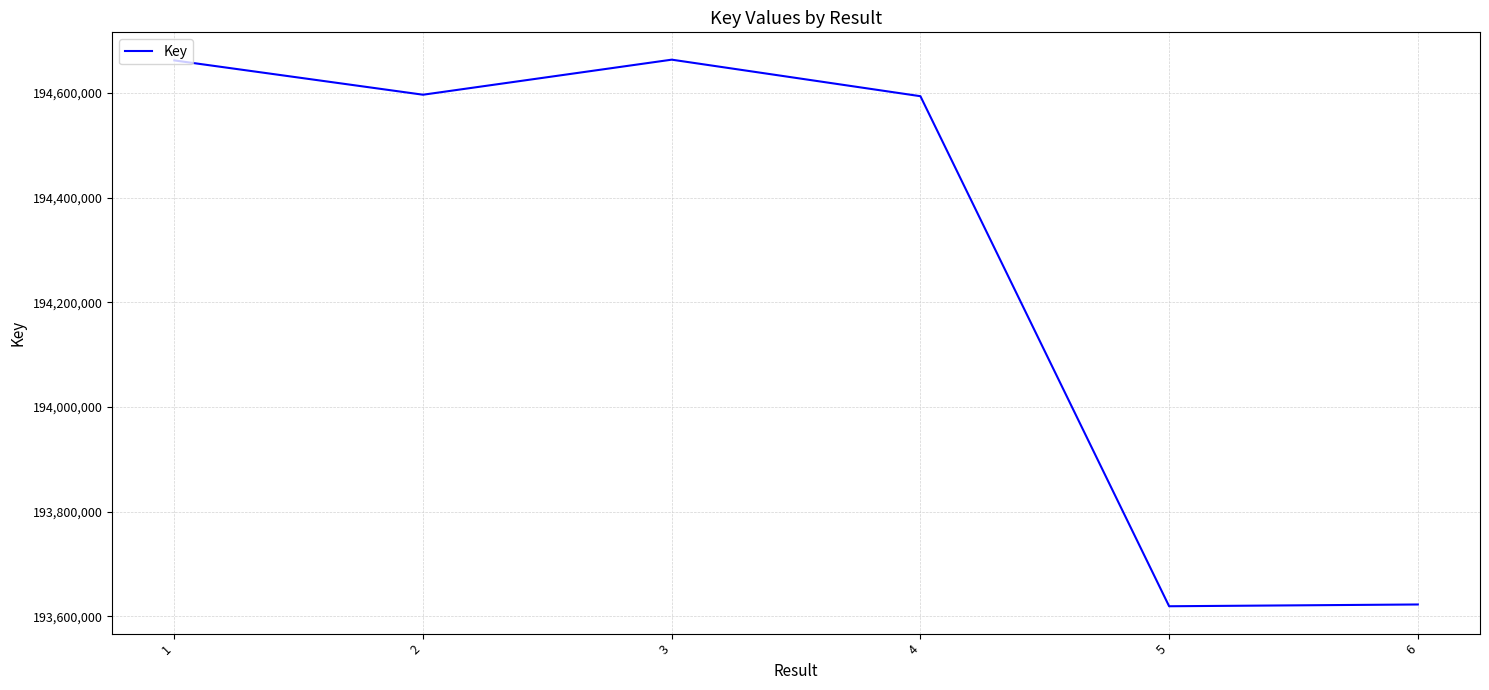

Where is the first local minimum?

2